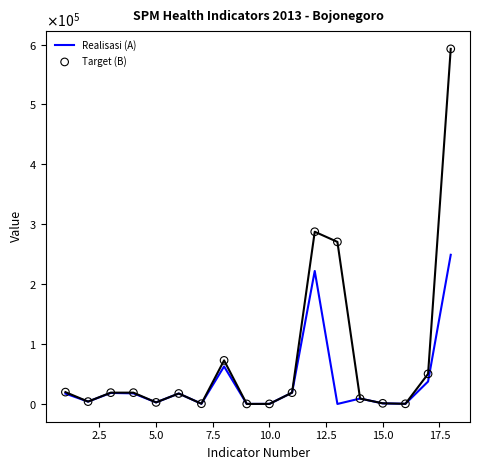

Which series has the largest total across all categories?

Target (B)